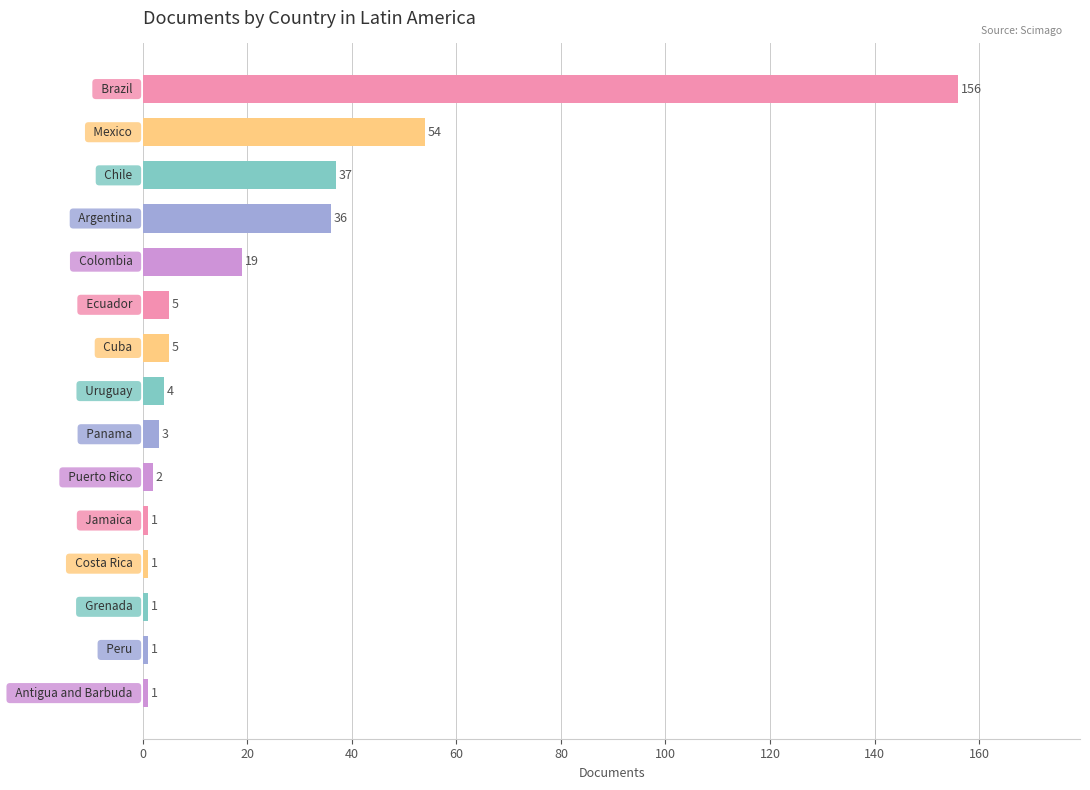

What is the value of the 1st bar from the top?

156